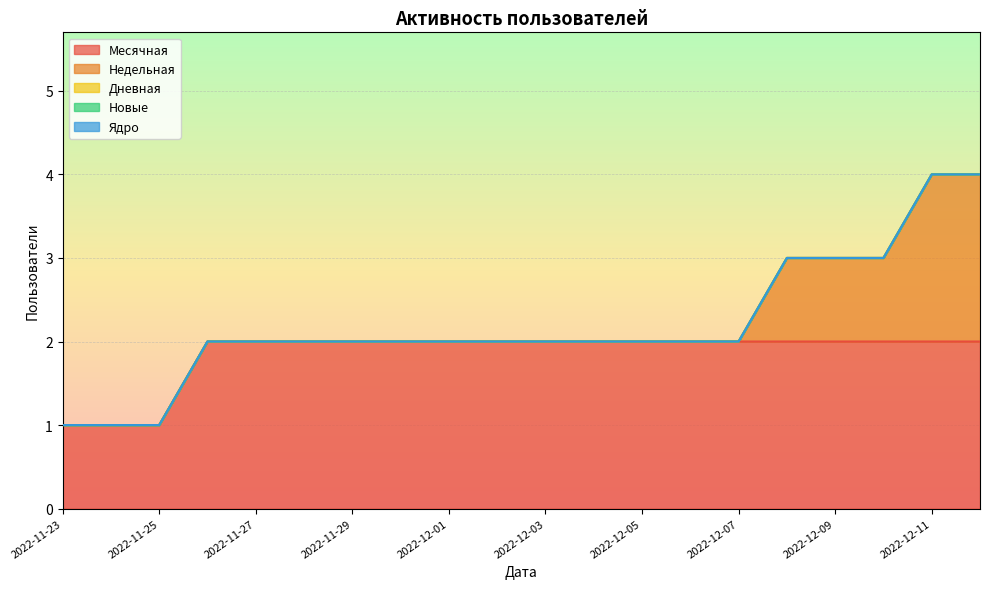

What is the label of the 14th point from the right?

2022-11-29